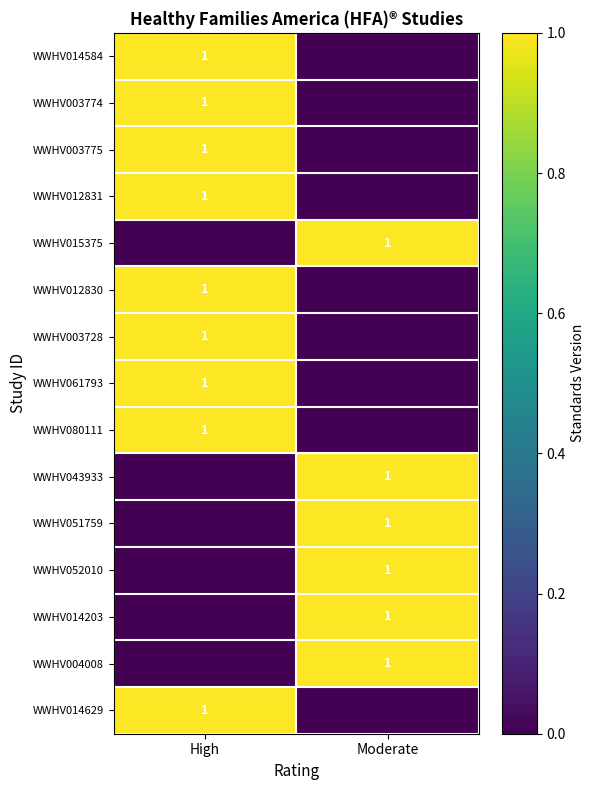

True or false: WWHV003774 has a value of 1 at High.

True